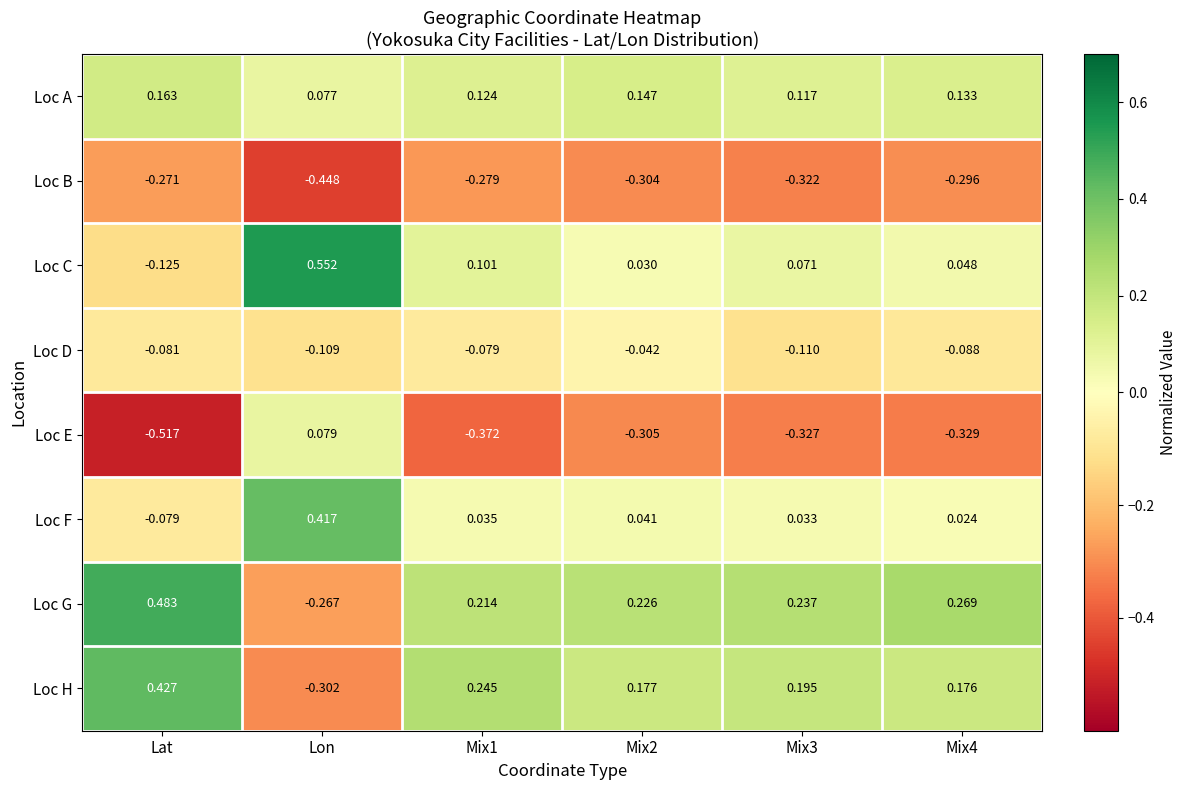

Where does the Loc E series first go above 0?

Lon